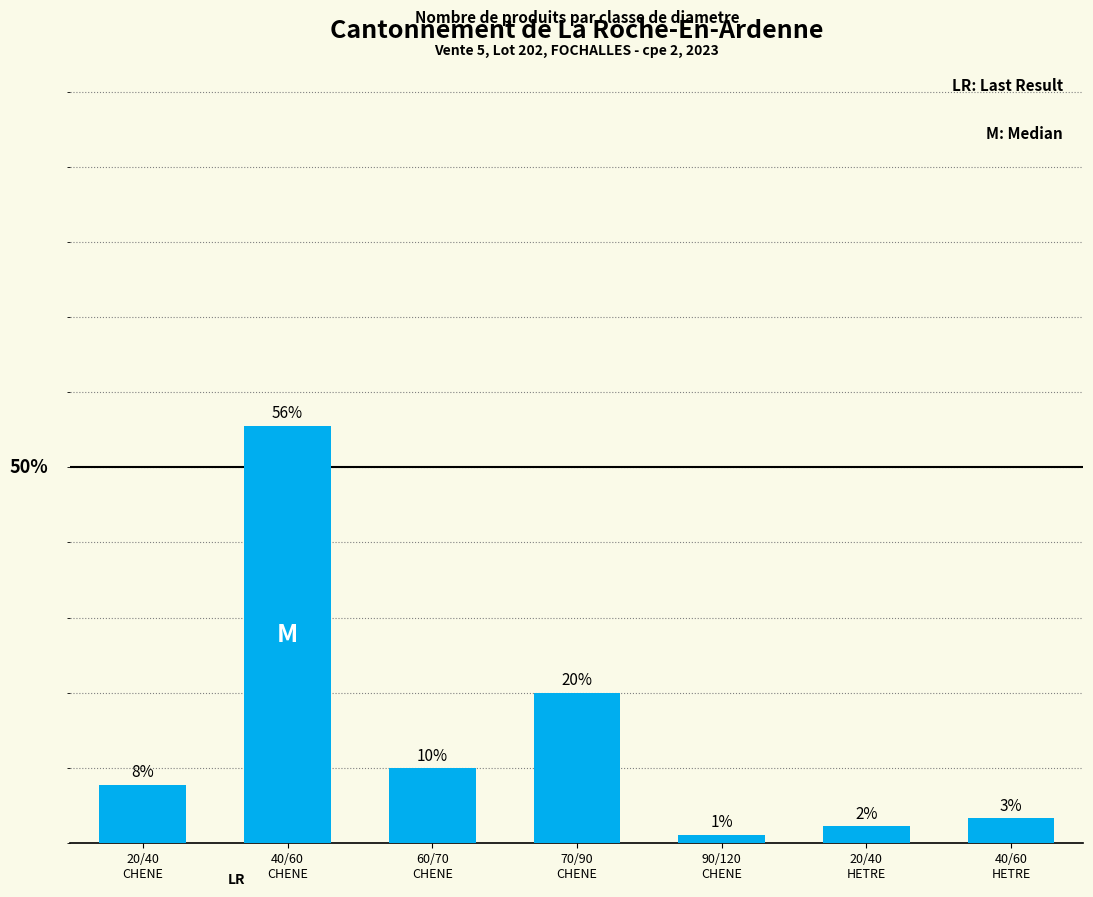

Are the bars horizontal?

No